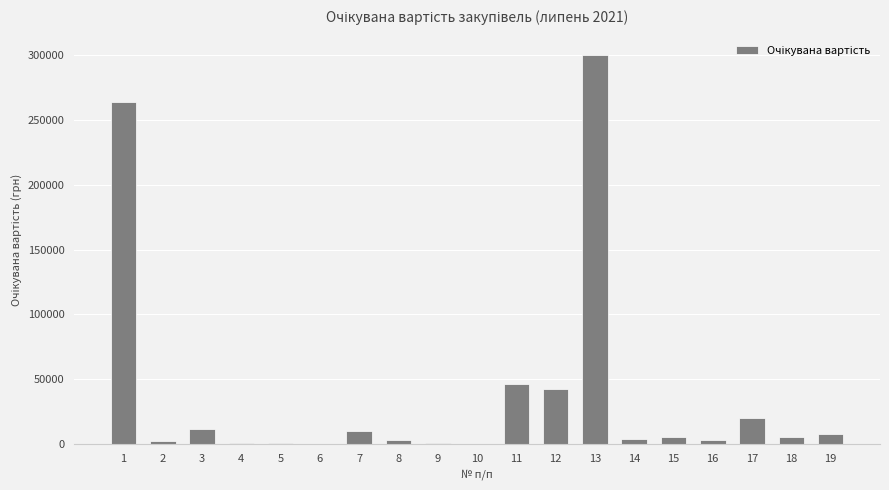

What is the average value?

38233.2